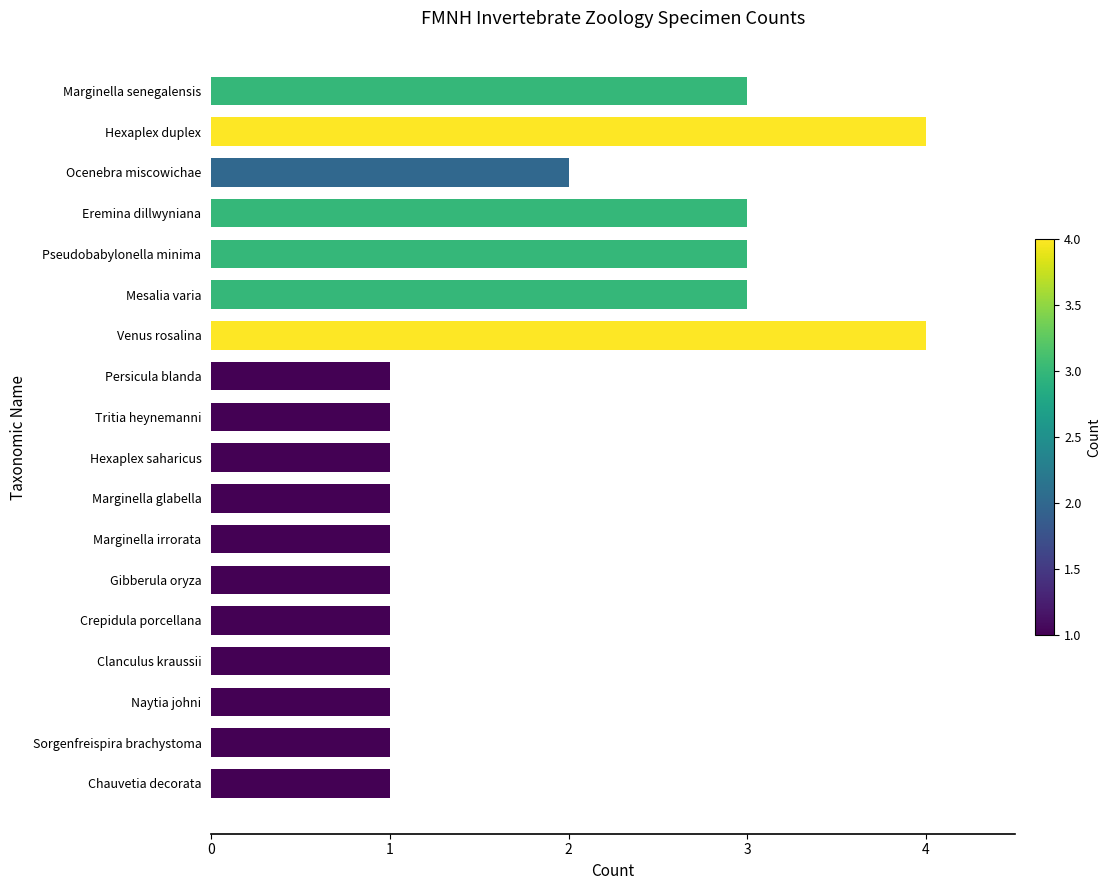

What is the approximate value at Mesalia varia?

3